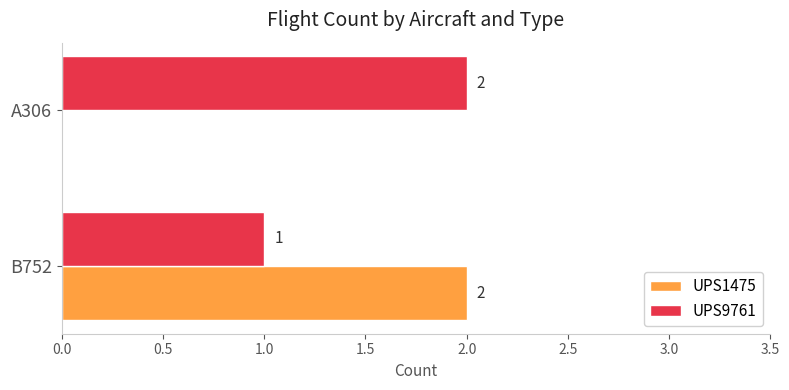

True or false: UPS1475 has a value of 2 at B752.

True